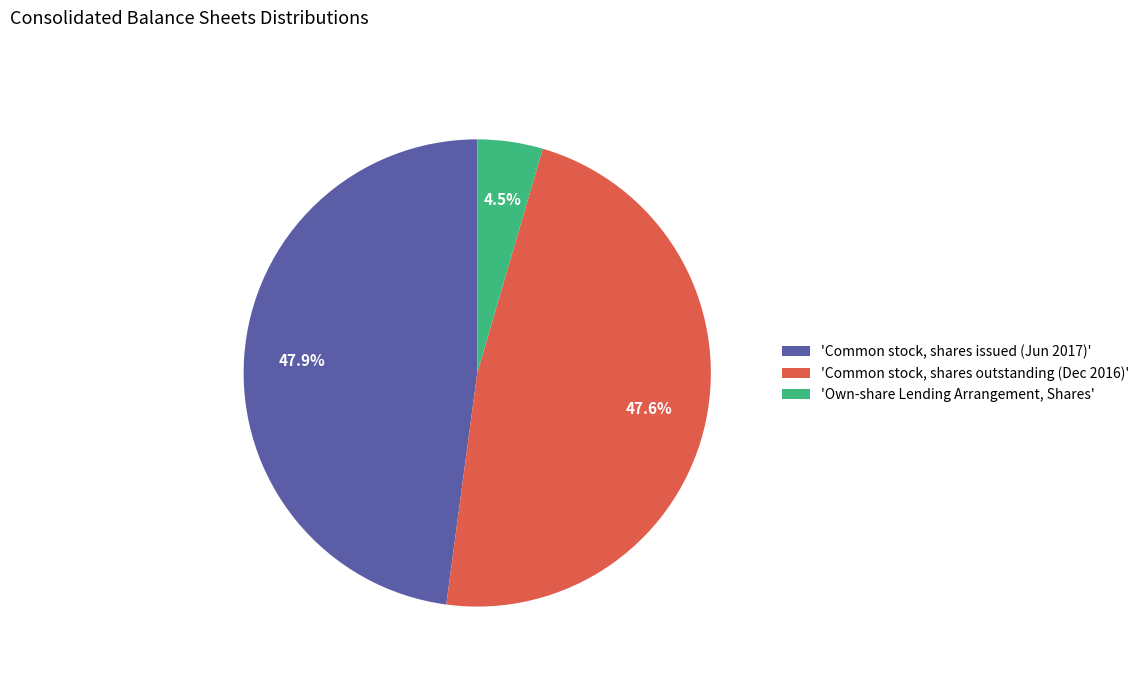

What is the smallest slice in the pie chart?

'Own-share Lending Arrangement, Shares'